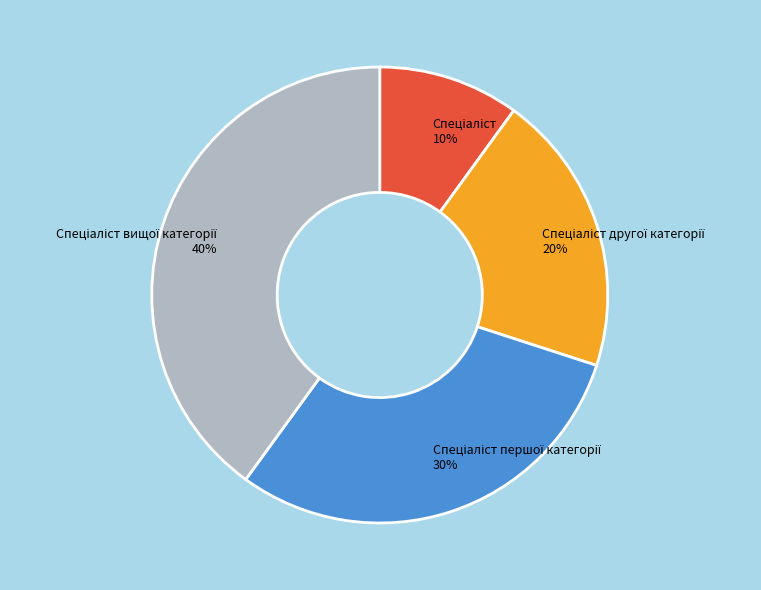

Is there a majority slice in this chart?

No